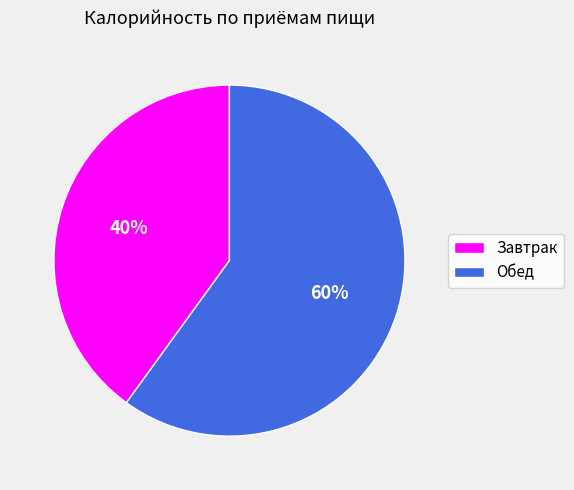

Do Обед and Завтрак together represent more than half of the pie?

Yes